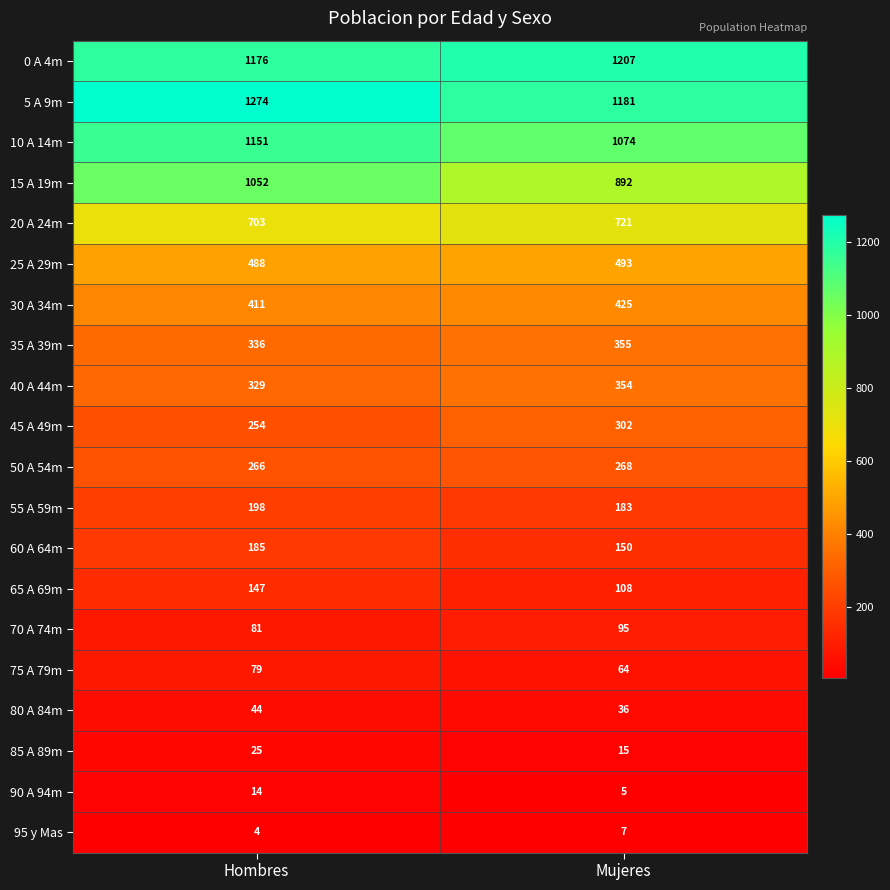

Which series has the largest total across all categories?

5 A 9m